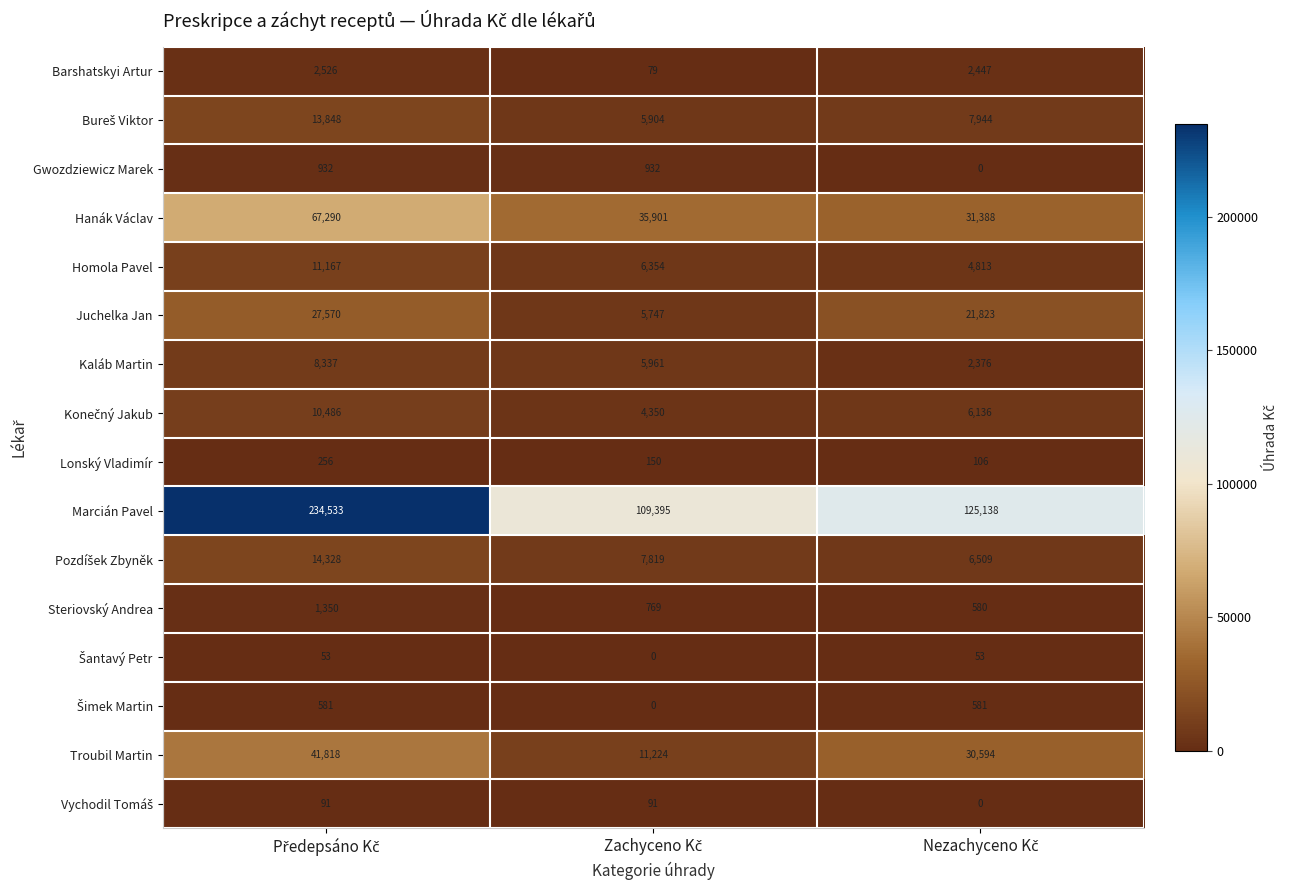

Which series has the largest total across all categories?

Marcián Pavel